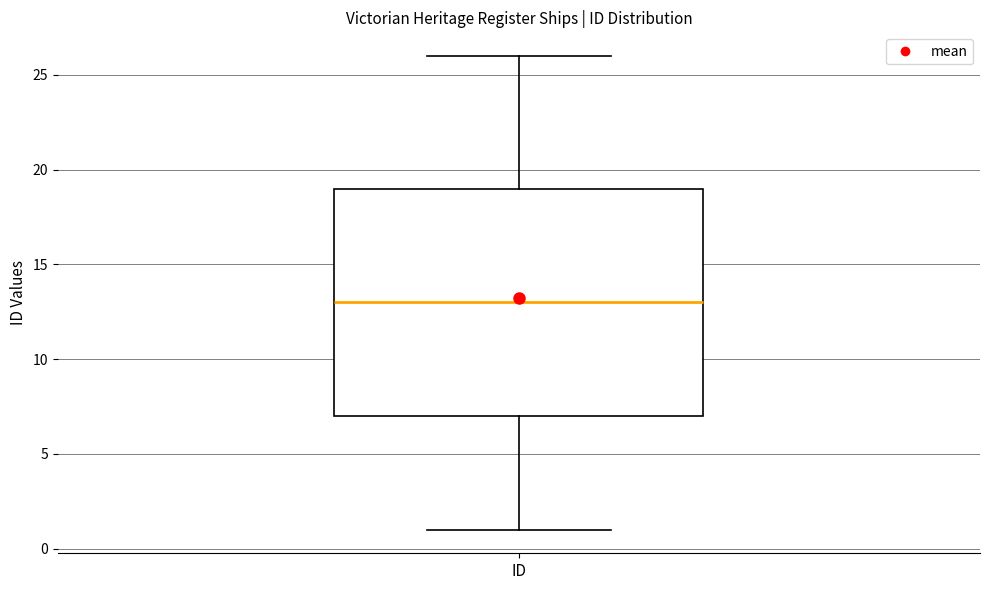

Transcribe this box plot: give where the median line is, the range the box spans, and where the two whiskers end, as read against the y-axis. The values are not printed on the chart, so give them approximately, as read against the axis.

median 13, box 7 to 19, whiskers 1 to 26